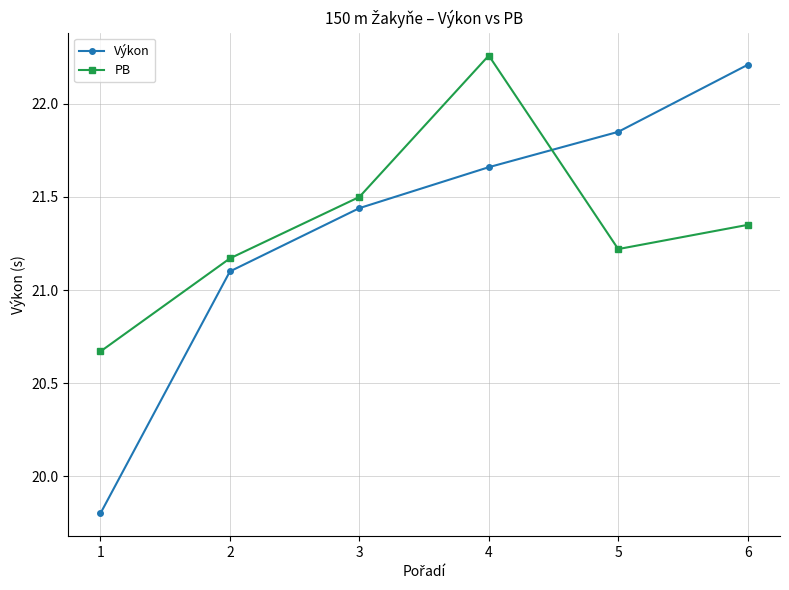

The value of Výkon at 5 is 5.4. True or false?

False